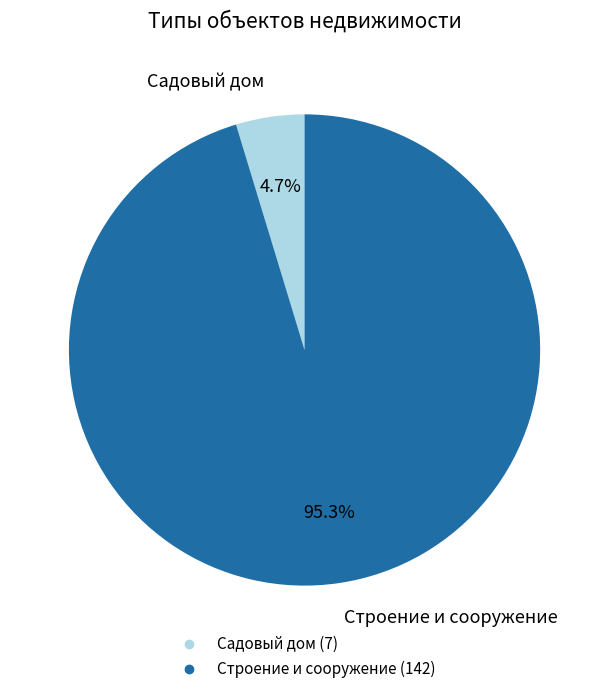

Rank the categories by value from highest to lowest.

Строение и сооружение, Садовый дом